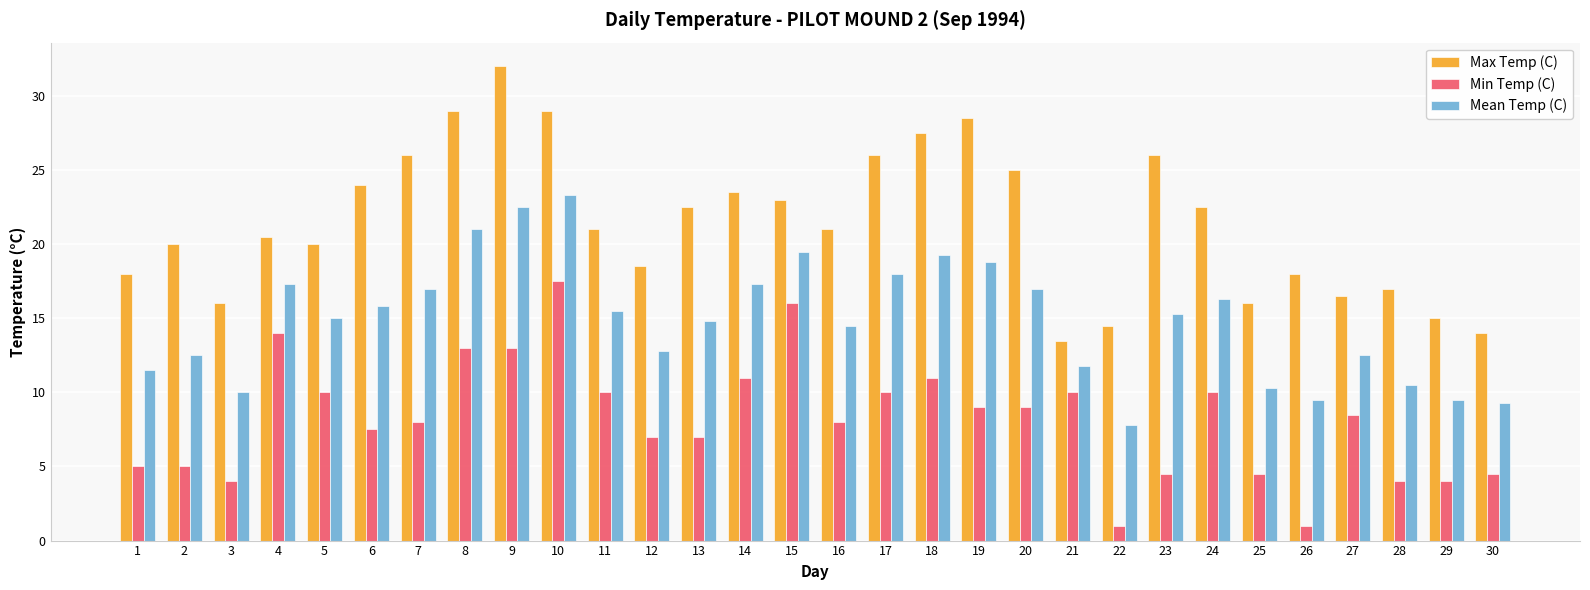

Is it true that Min Temp (C) equals 2.8 at 25?

False